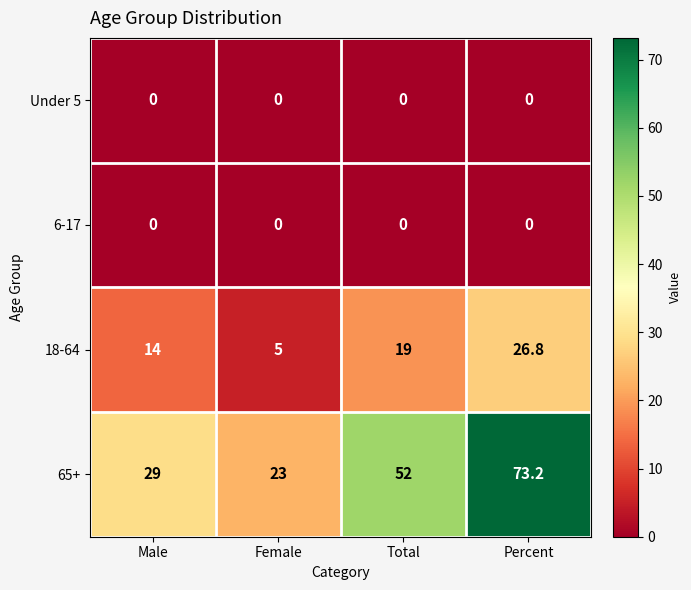

Reading left to right, list all the values displayed in this chart.

Under 5: Male=0.0	Female=0.0	Total=0.0	Percent=0.0
6-17: Male=0.0	Female=0.0	Total=0.0	Percent=0.0
18-64: Male=14.0	Female=5.0	Total=19.0	Percent=26.8
65+: Male=29.0	Female=23.0	Total=52.0	Percent=73.2